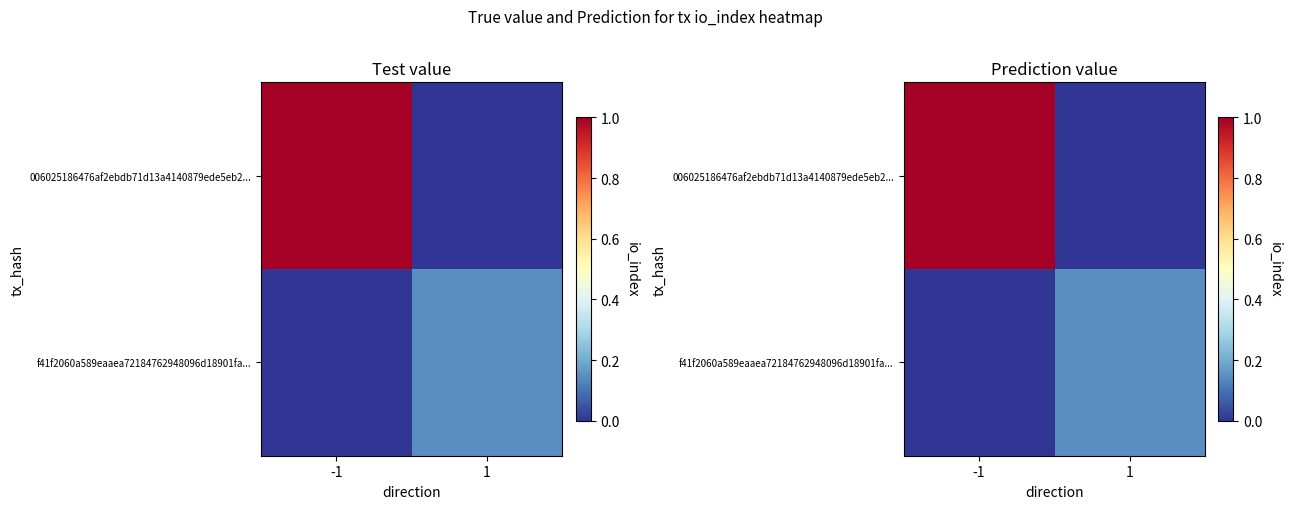

How many f41f2060a589eaaea72184762948096d18901fa... values are between 0 and 11?

2